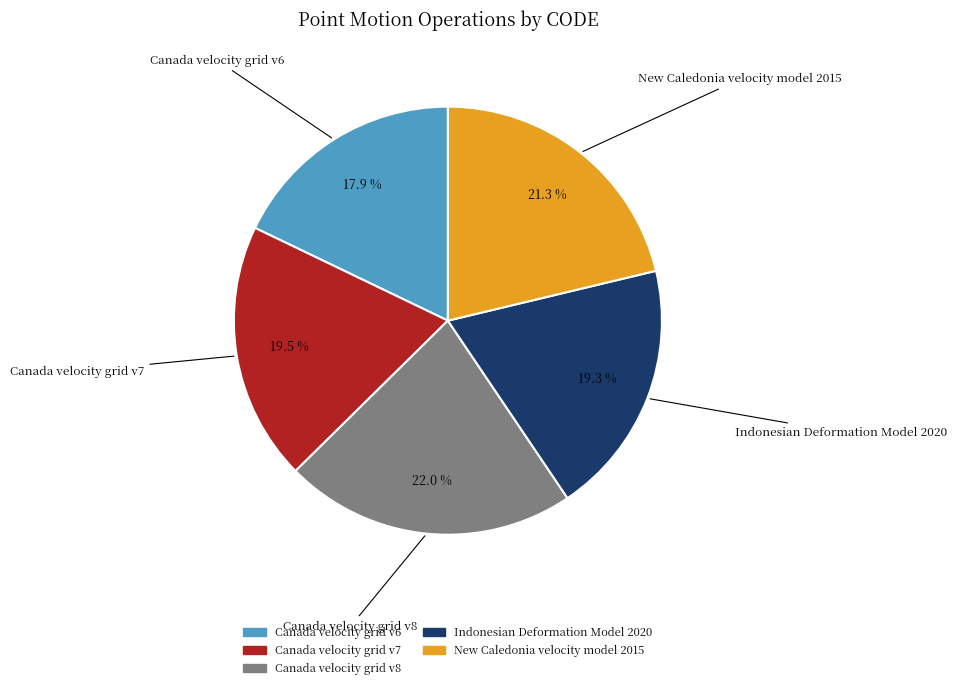

To the nearest percent, what percentage of the pie is Canada velocity grid v8?

22%